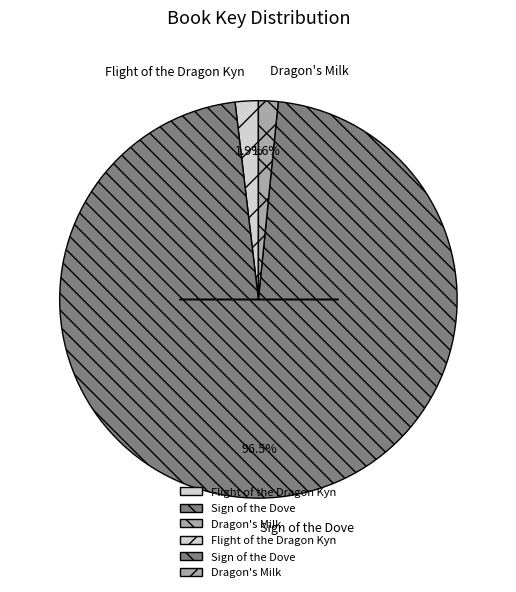

Does Dragon's Milk represent more than half of the total?

No